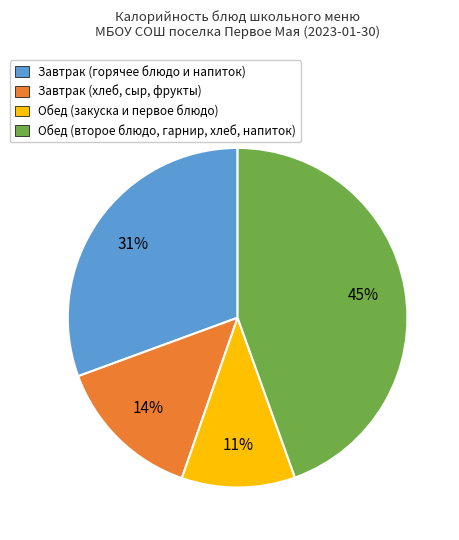

To the nearest percent, what is the difference between the largest and smallest slice percentages?

34%